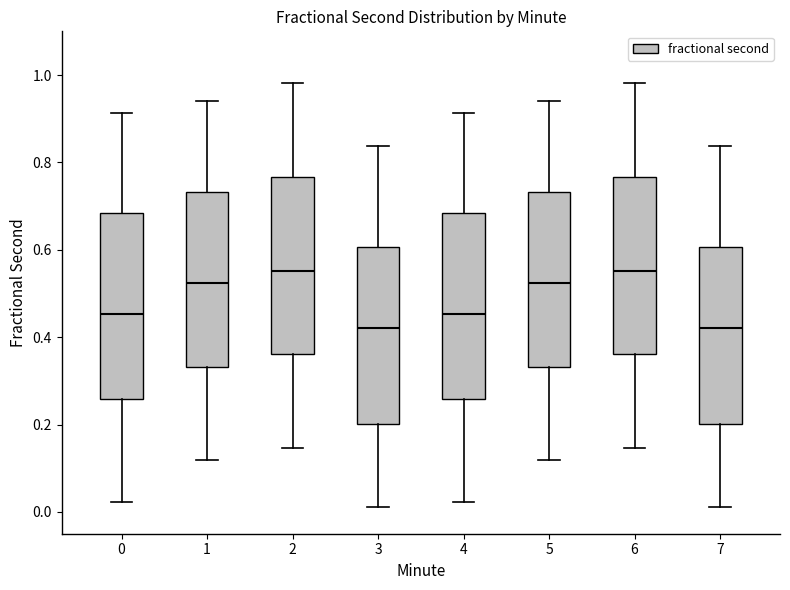

Reading left to right, read every box against the y-axis: the position of its median line, the range the box covers, and the ends of its whiskers. The values are not printed on the chart, so give them approximately, as read against the axis.

0: median 0.46, box 0.26 to 0.68, whiskers 0.02 to 0.92
1: median 0.52, box 0.34 to 0.74, whiskers 0.12 to 0.94
2: median 0.56, box 0.36 to 0.76, whiskers 0.14 to 0.98
3: median 0.42, box 0.20 to 0.60, whiskers 0.02 to 0.84
4: median 0.46, box 0.26 to 0.68, whiskers 0.02 to 0.92
5: median 0.52, box 0.34 to 0.74, whiskers 0.12 to 0.94
6: median 0.56, box 0.36 to 0.76, whiskers 0.14 to 0.98
7: median 0.42, box 0.20 to 0.60, whiskers 0.02 to 0.84